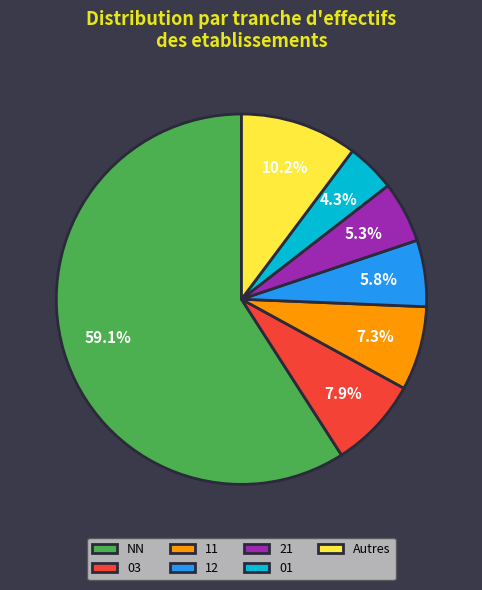

To the nearest percent, what portion does 21 represent?

5%